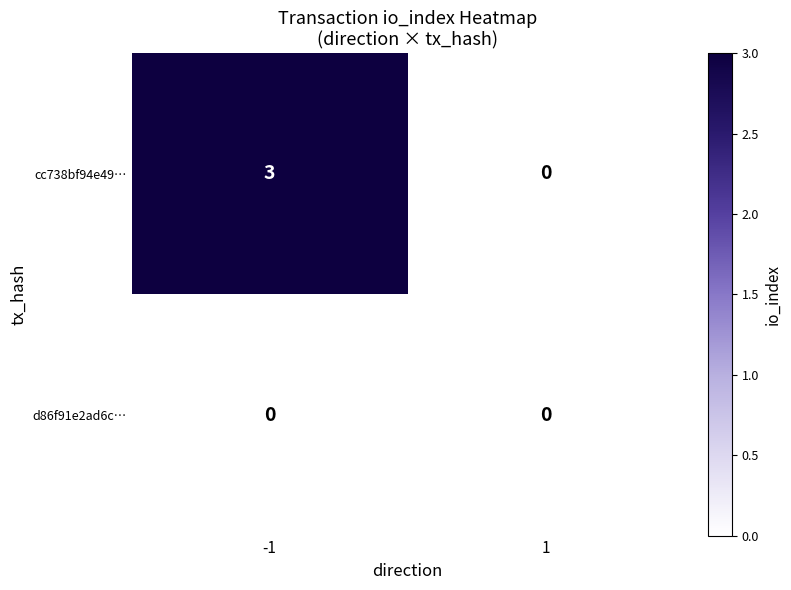

What is the sum of the cc738bf94e49… values at -1 and 1?

3